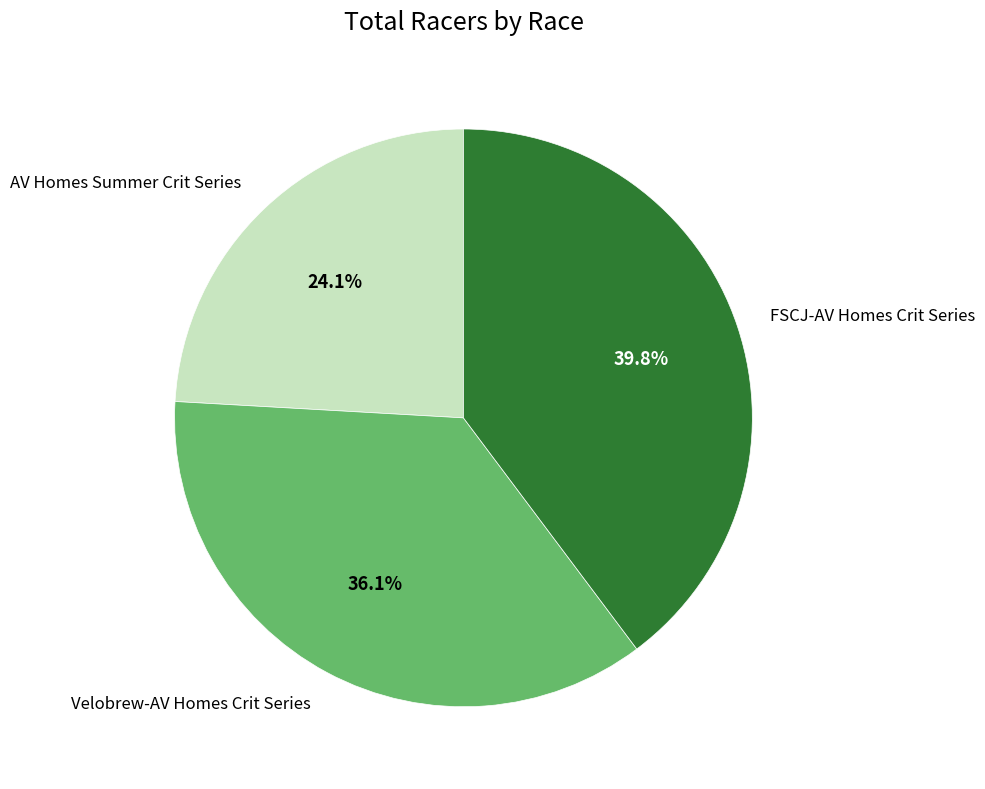

To the nearest percent, what is the difference between the largest and smallest slice percentages?

16%